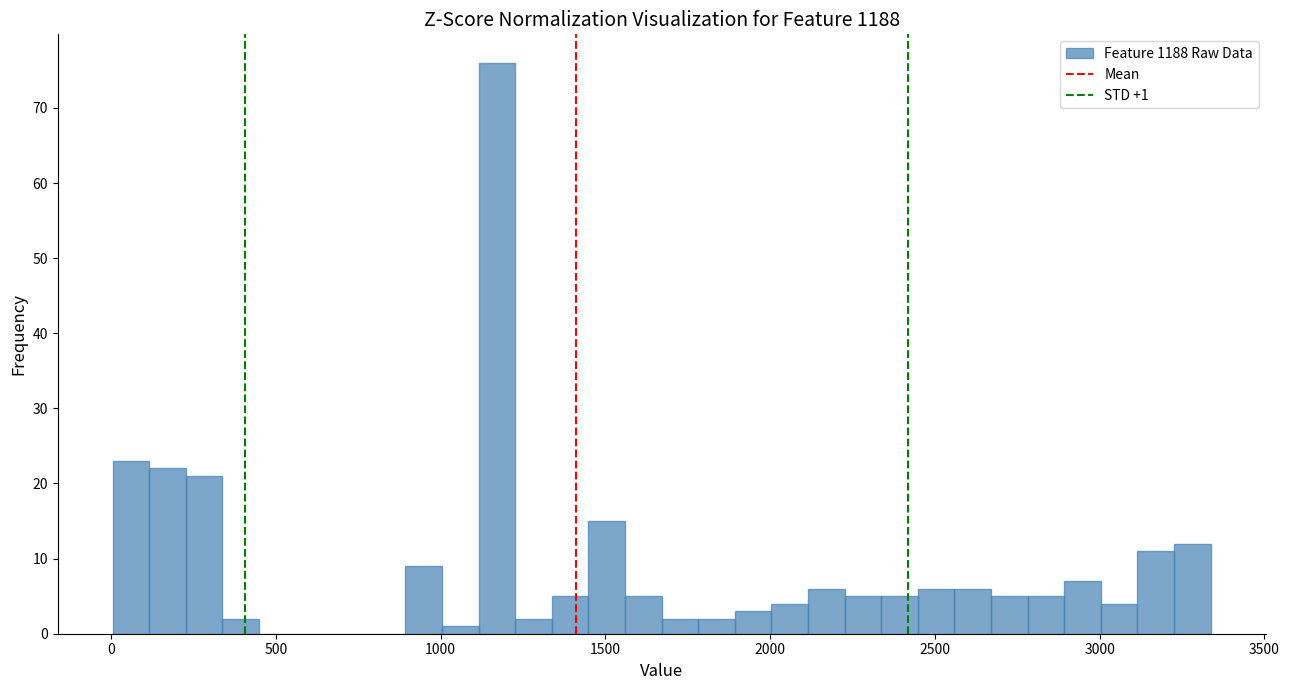

Around what value on the x-axis is the tallest bar? Give the approximate position of its centre, as read against the axis.

1150